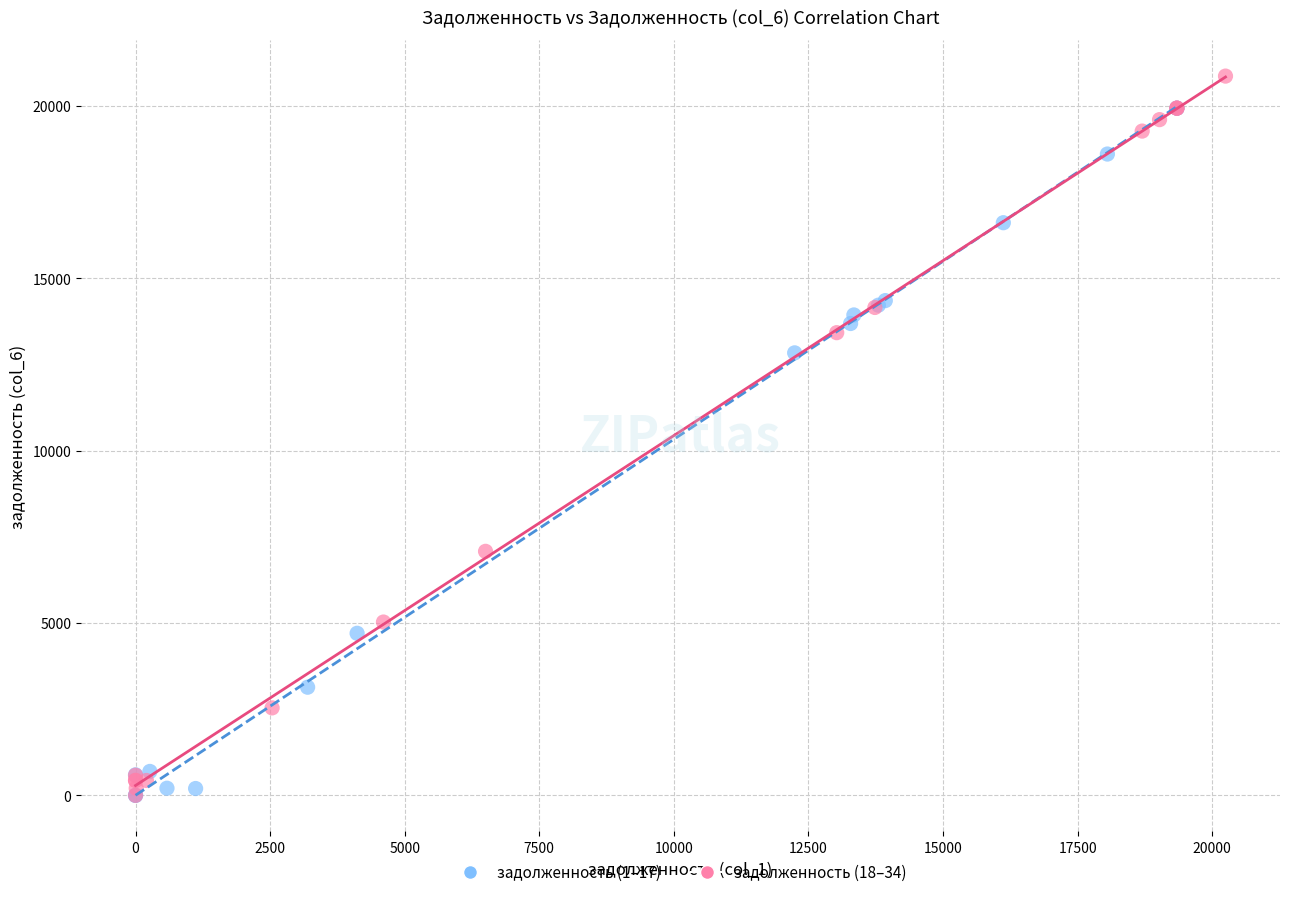

Which series contains the highest Y value?

задолженность (18–34)